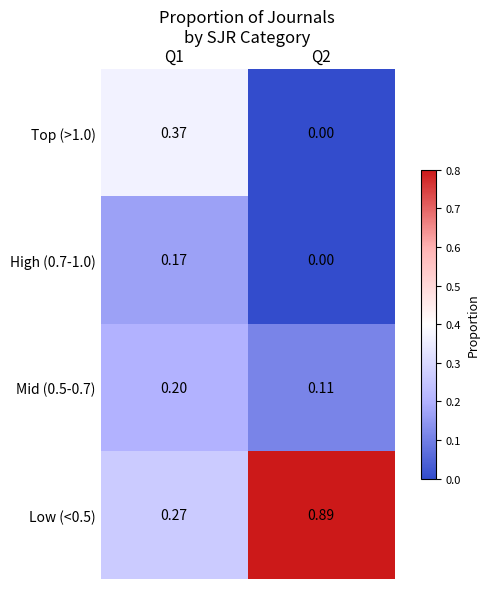

Is the value of High (0.7-1.0) at Q1 greater than the value of Top (>1.0) at Q1?

No